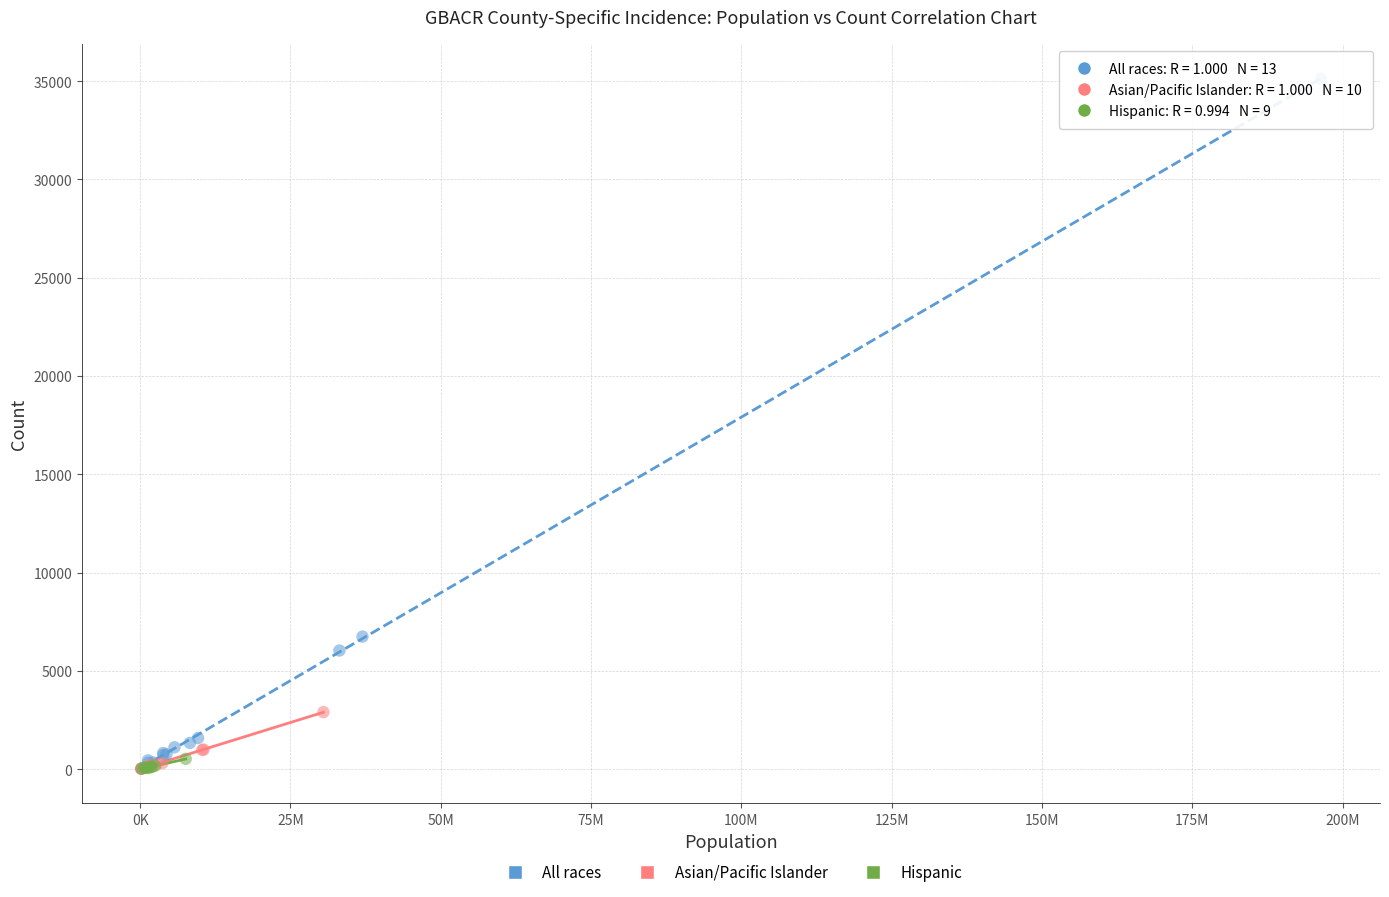

Which series reaches the maximum Y coordinate?

All races